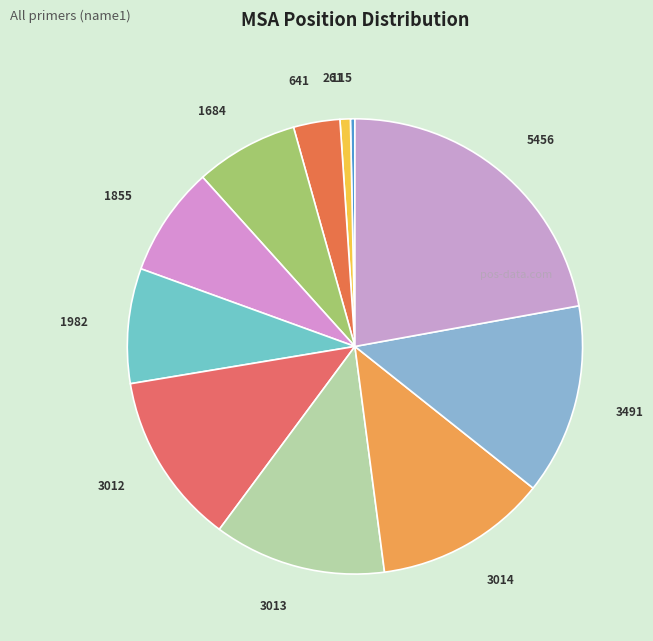

How many slices are in this pie chart?

11